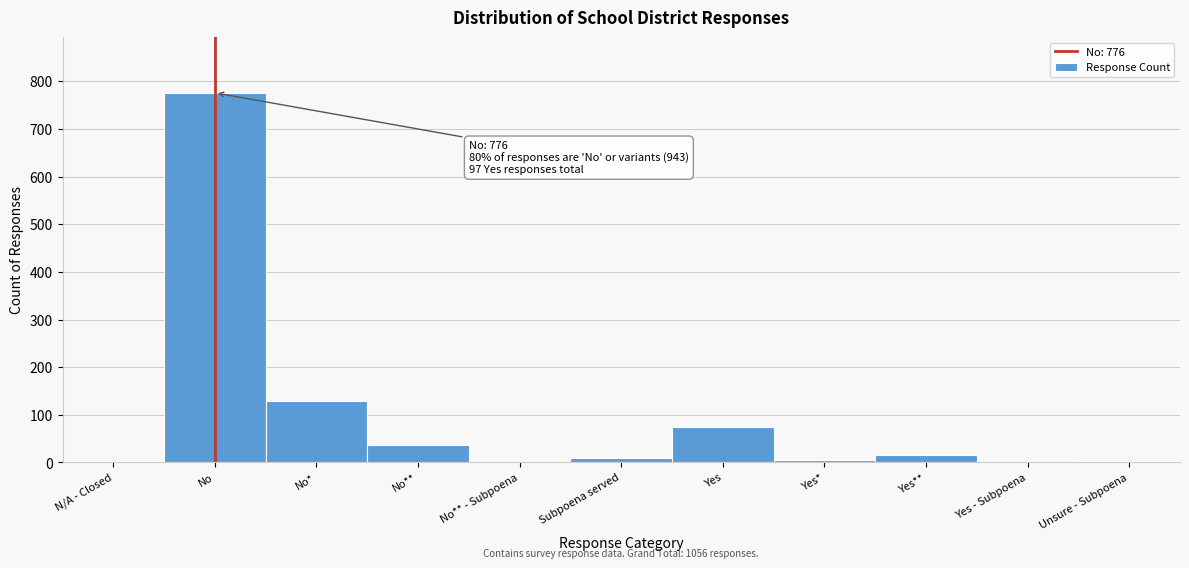

The value at No* is 129. True or false?

True